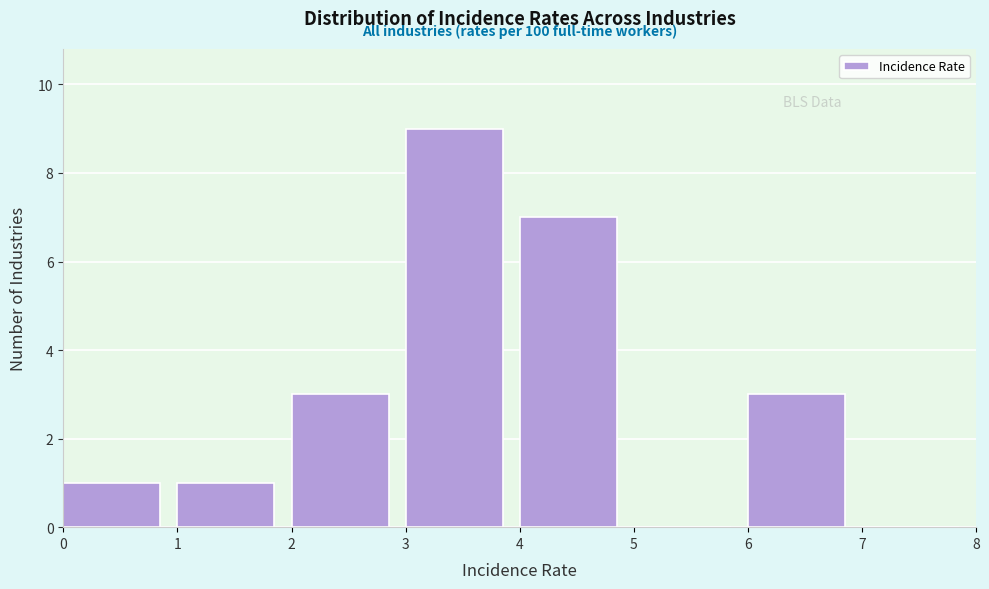

Over which range of the x-axis is the bar tallest?

3 to 4